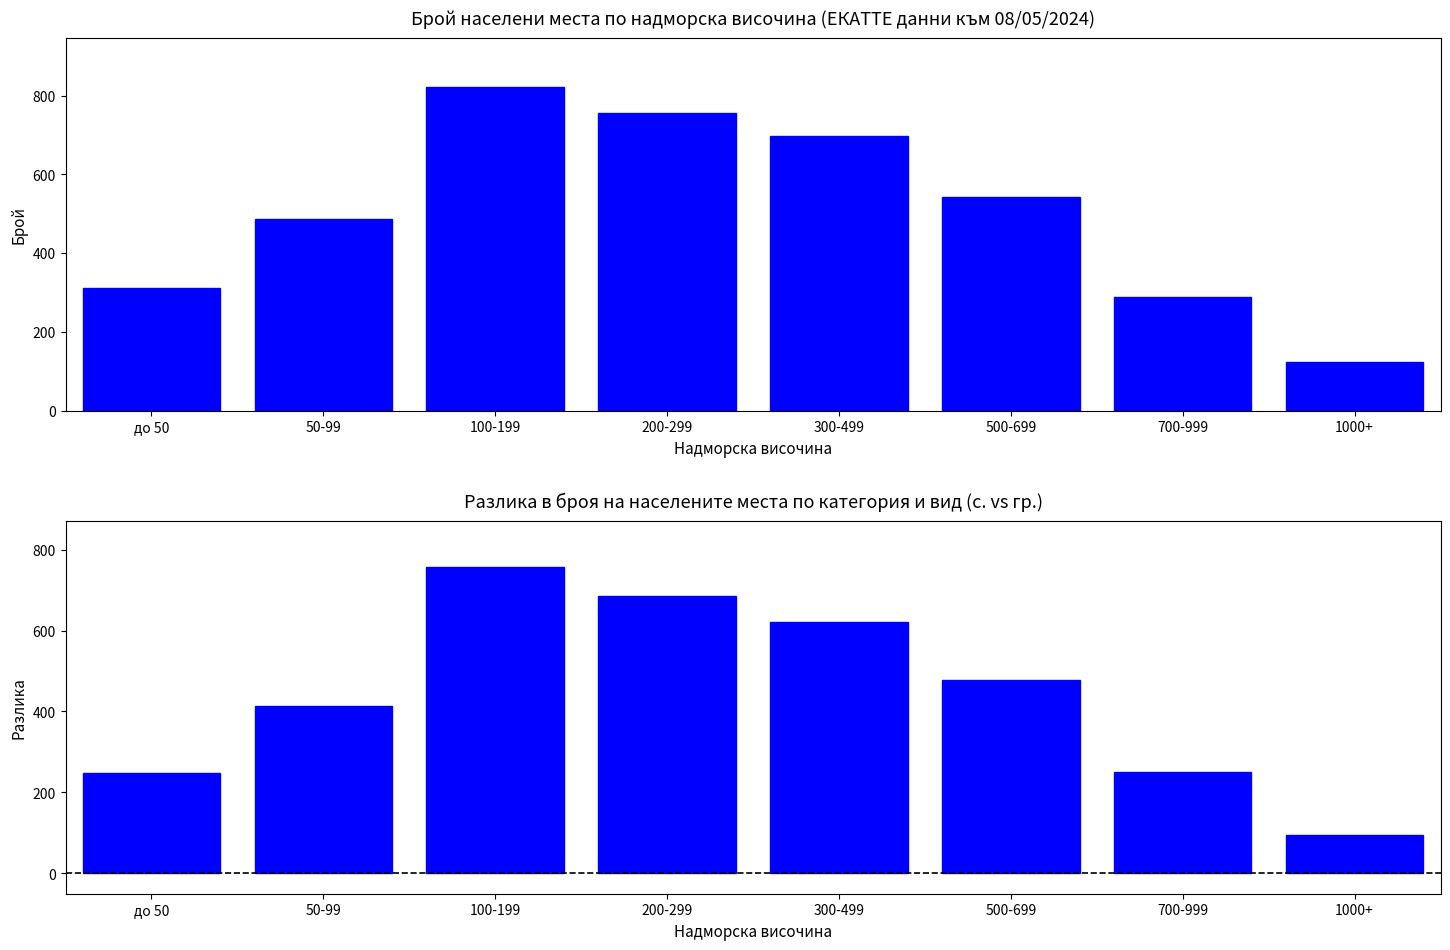

Reading left to right, list all the values displayed in this chart.

Count by Altitude Band: 312	487	823	756	698	543	289	124
Village - Town Difference: 248	413	757	684	622	477	251	96